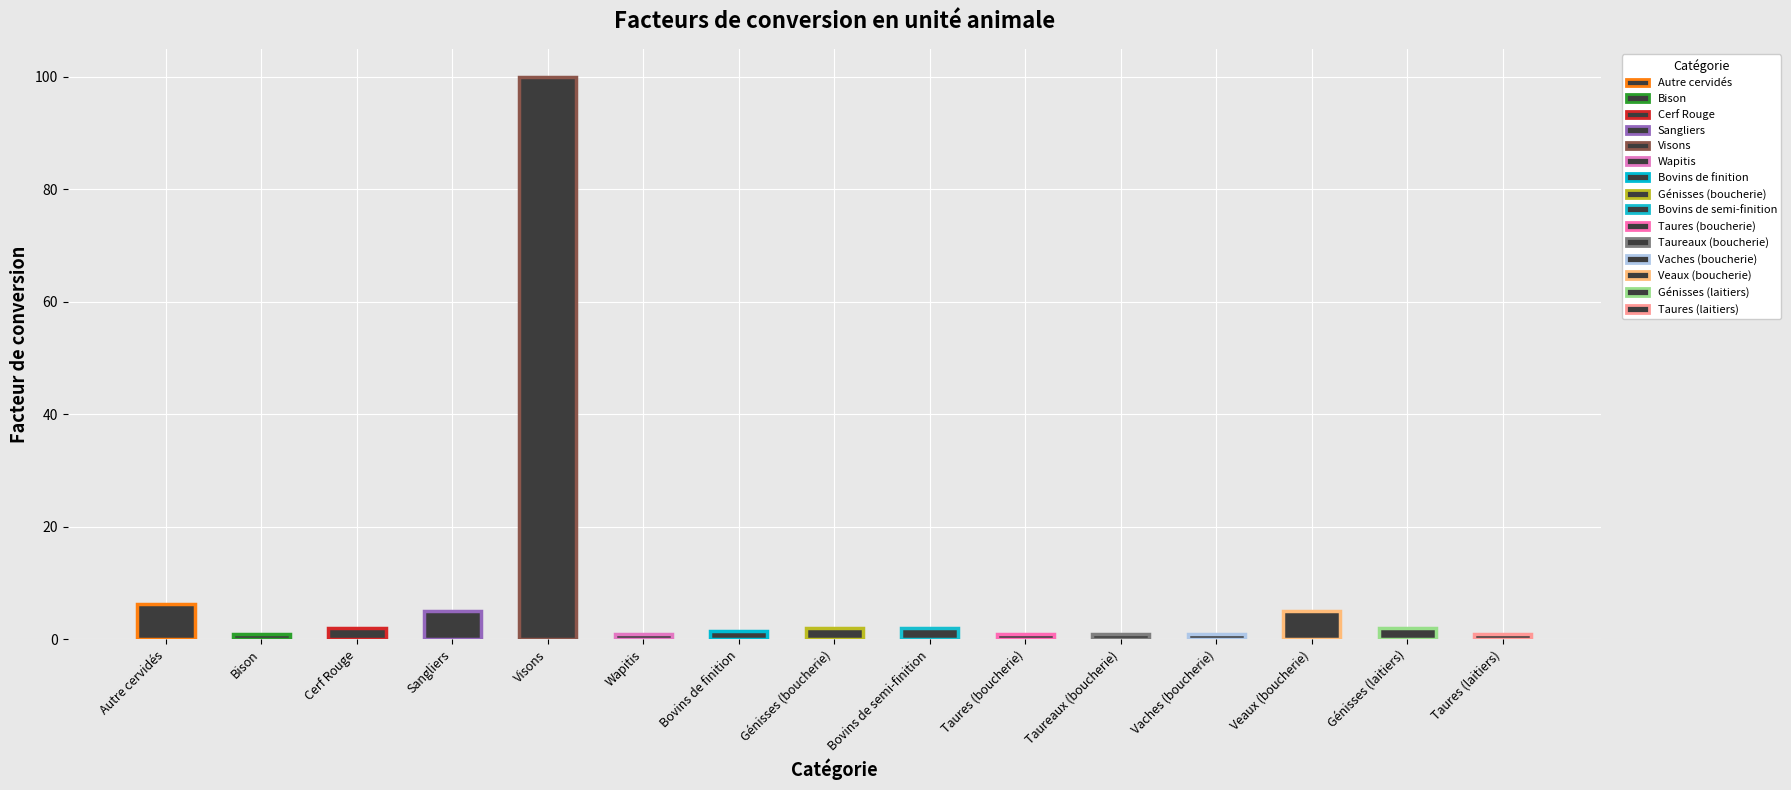

Read the value at Taureaux (boucherie).

1.0